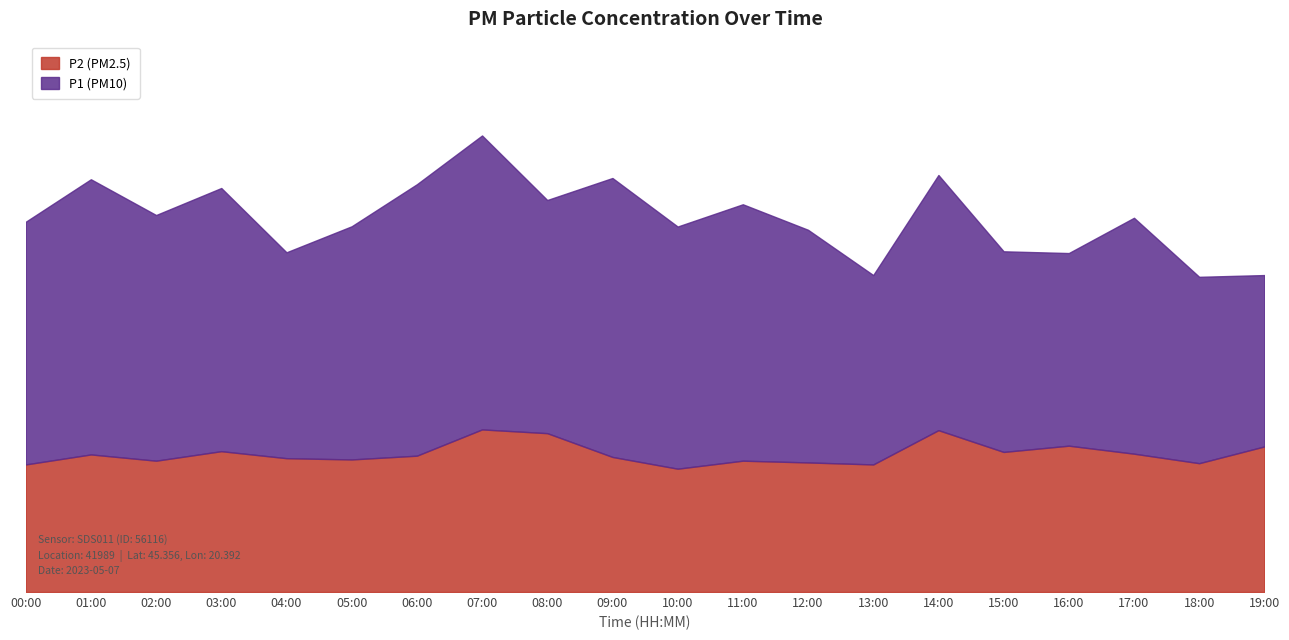

Where does the data first go above 5?

00:00